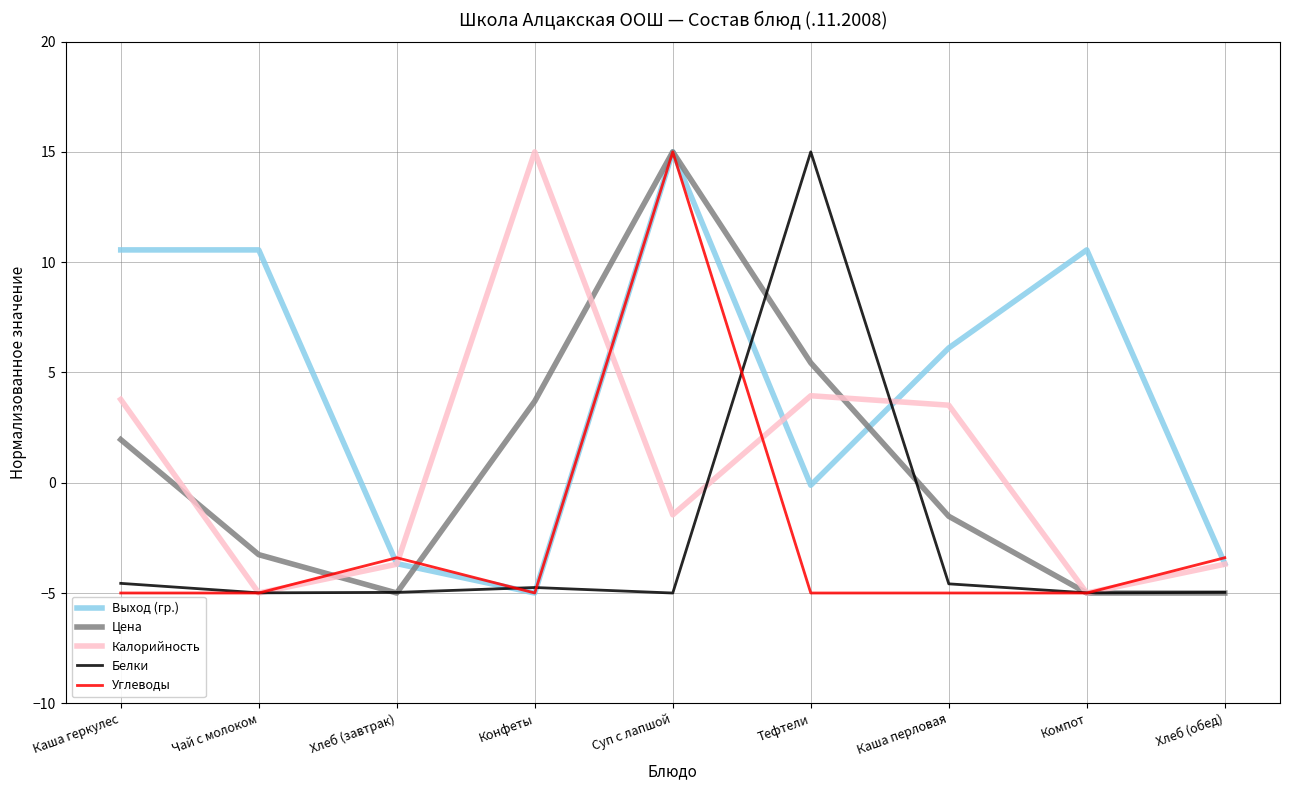

What is the maximum value shown in the chart?

15.0